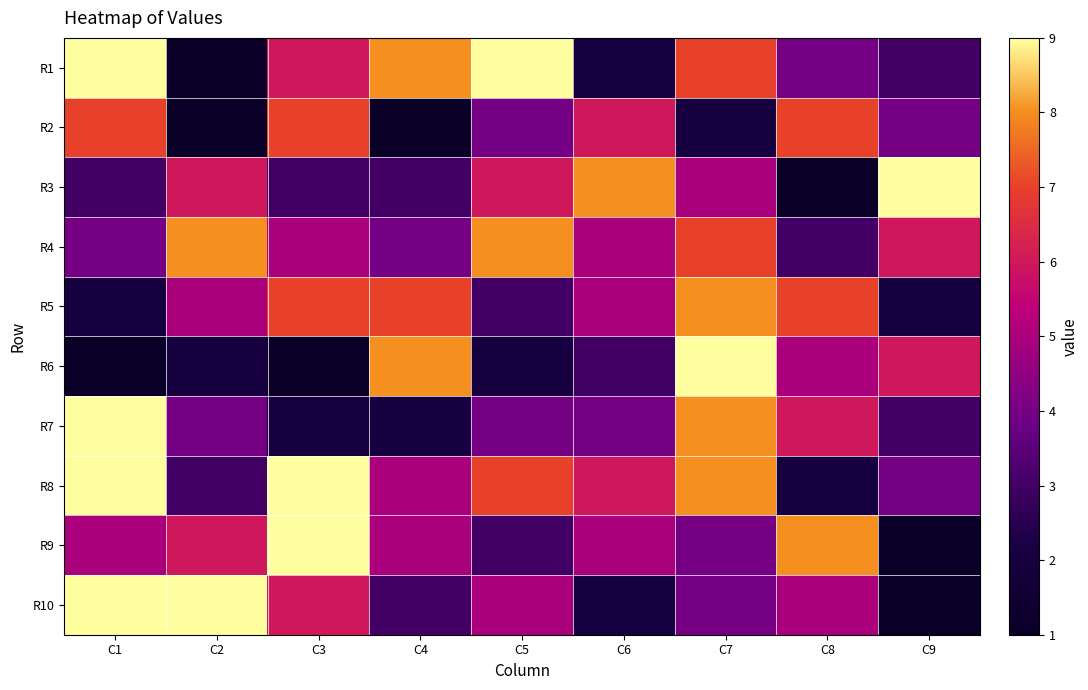

Which has a higher value, C9 or C5?

C5